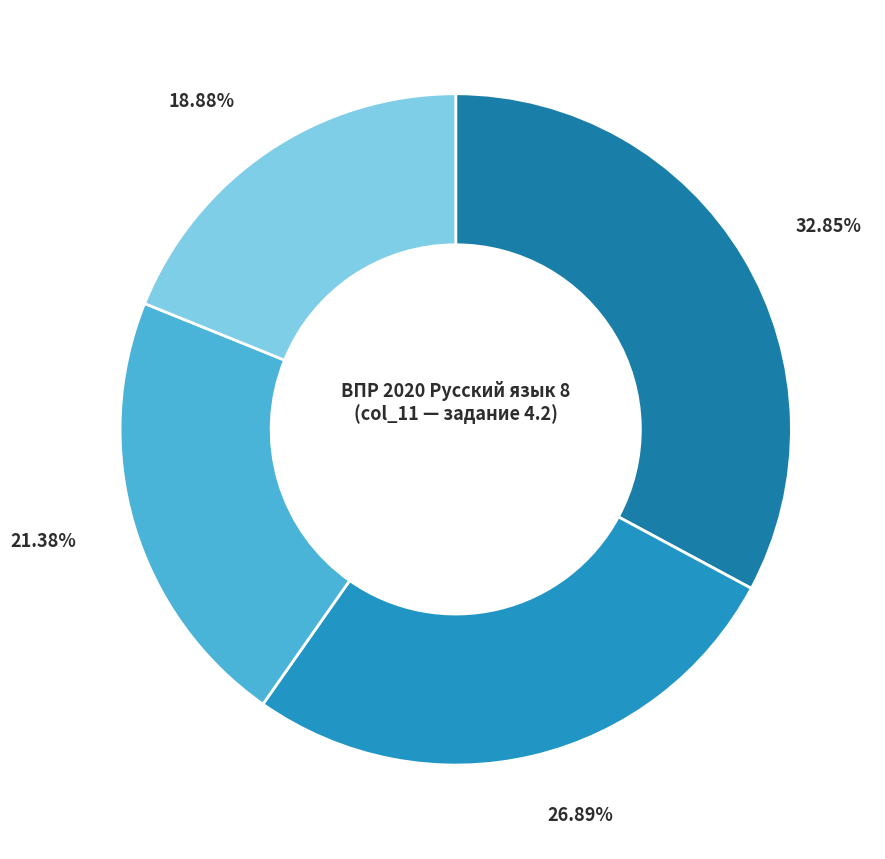

Does any single category account for the majority?

No